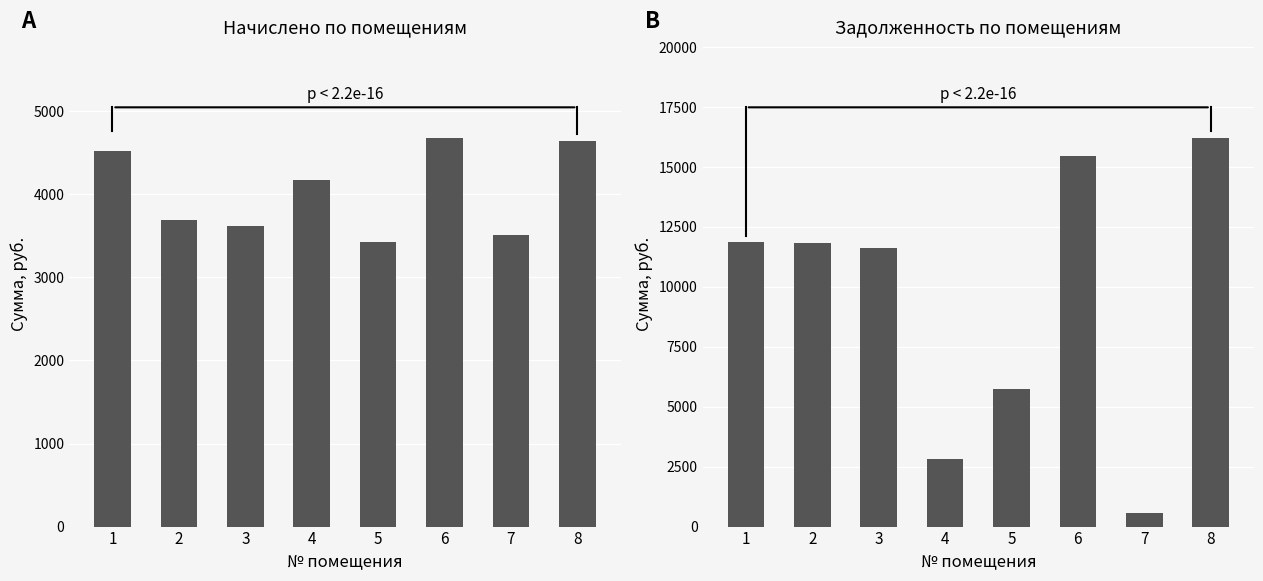

Rank the series at 7 from highest to lowest value.

начислено, задолженность (пени)